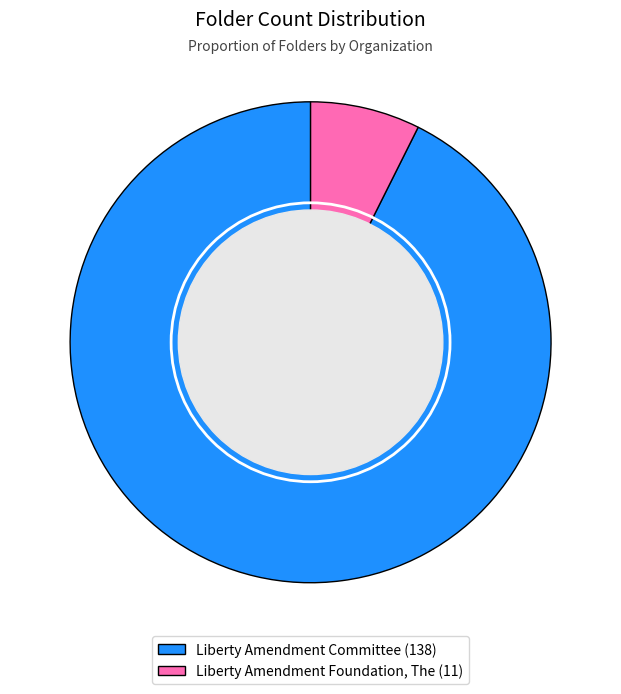

Is the sum of Liberty Amendment Foundation, The and Liberty Amendment Committee greater than half?

Yes